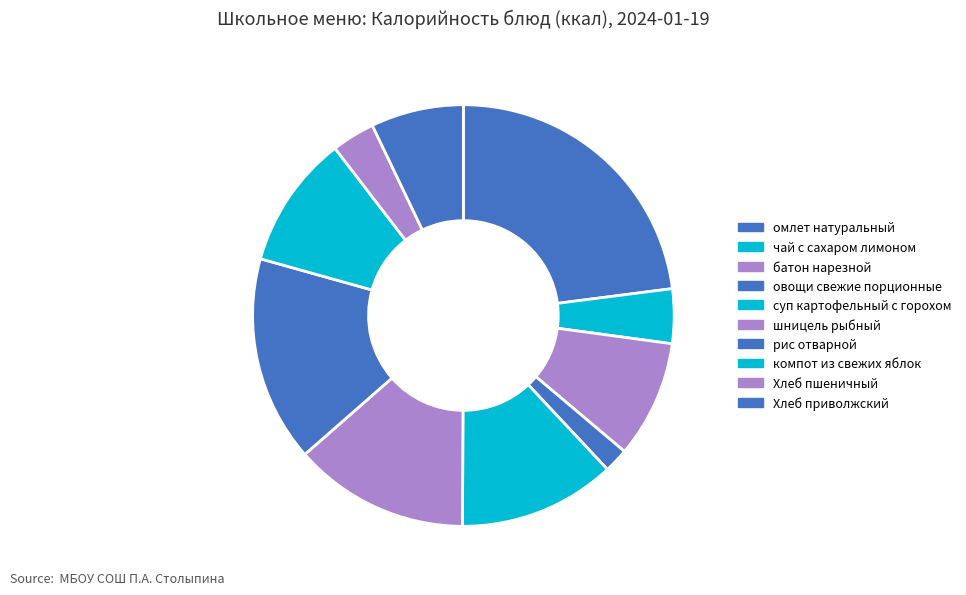

Which has a higher value, омлет натуральный or чай с сахаром лимоном?

омлет натуральный